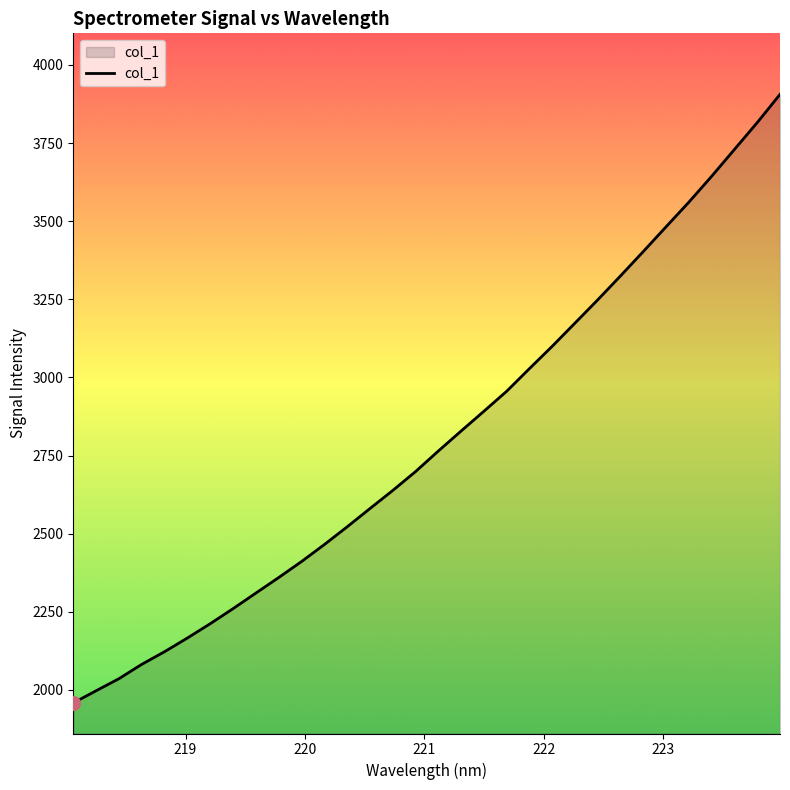

What is the greatest value displayed?

3906.0